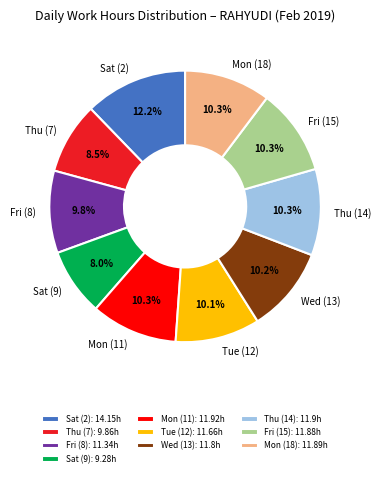

Count the number of slices in the pie.

10